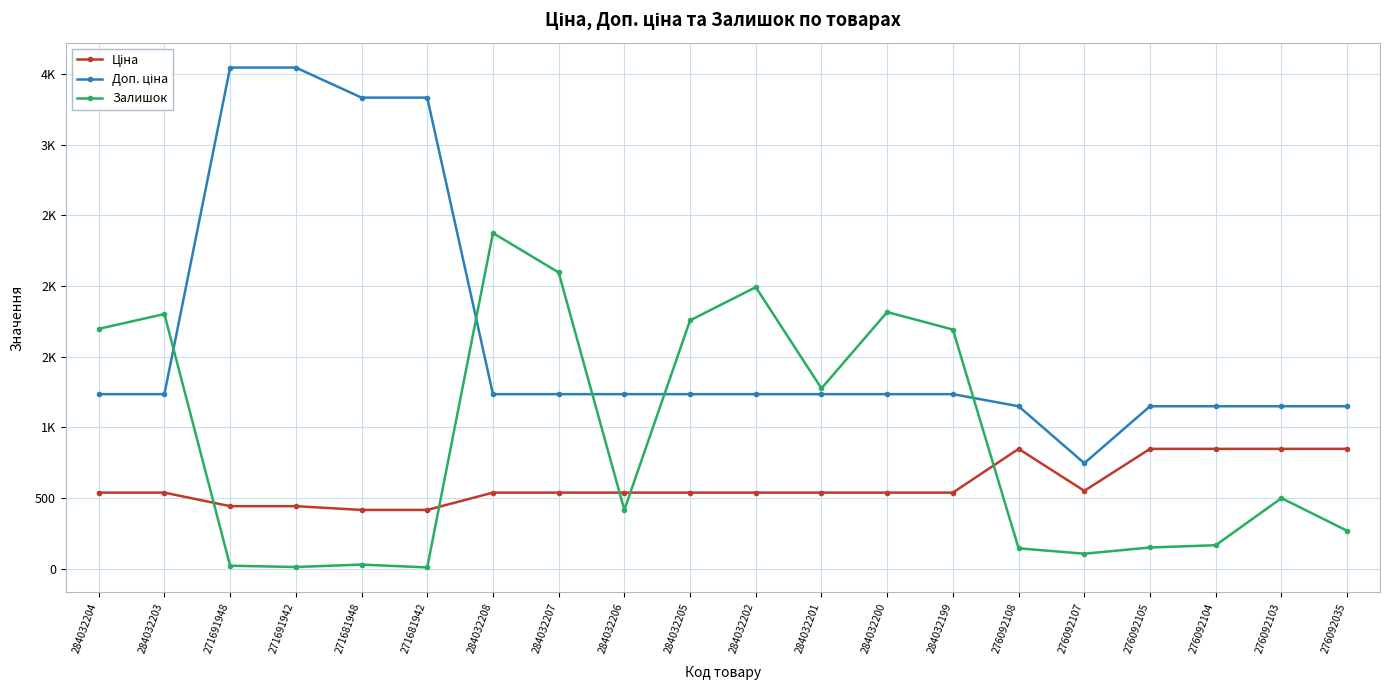

The Залишок series shows 2649.3 at 284032203. True or false?

False